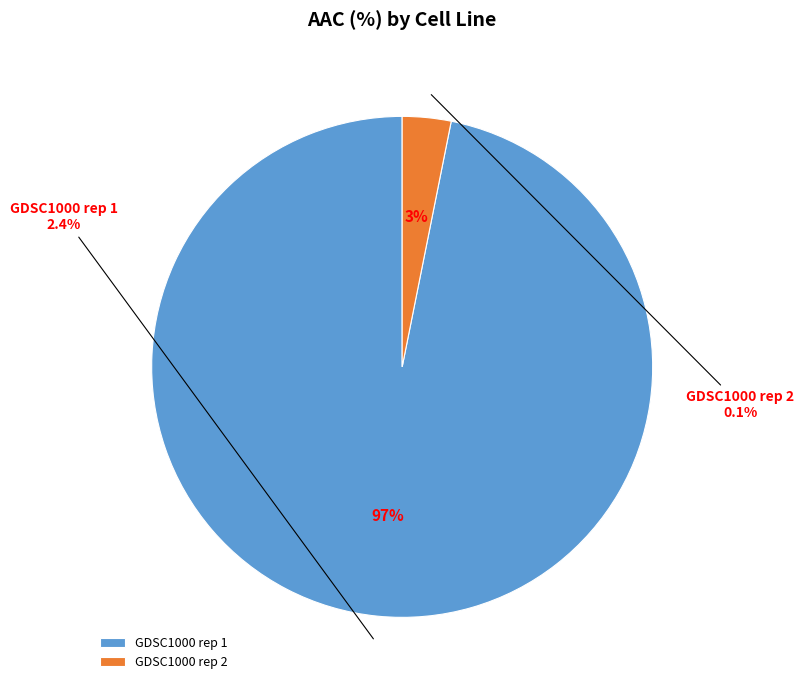

To the nearest percent, what portion does GDSC1000 rep 1 represent?

97%